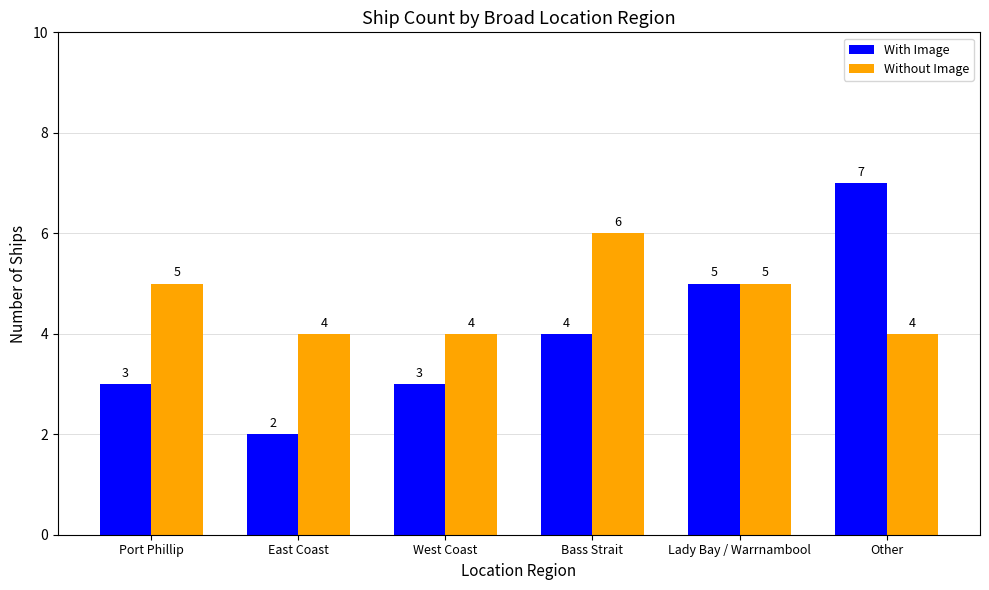

Which series has the widest spread of values?

With Image